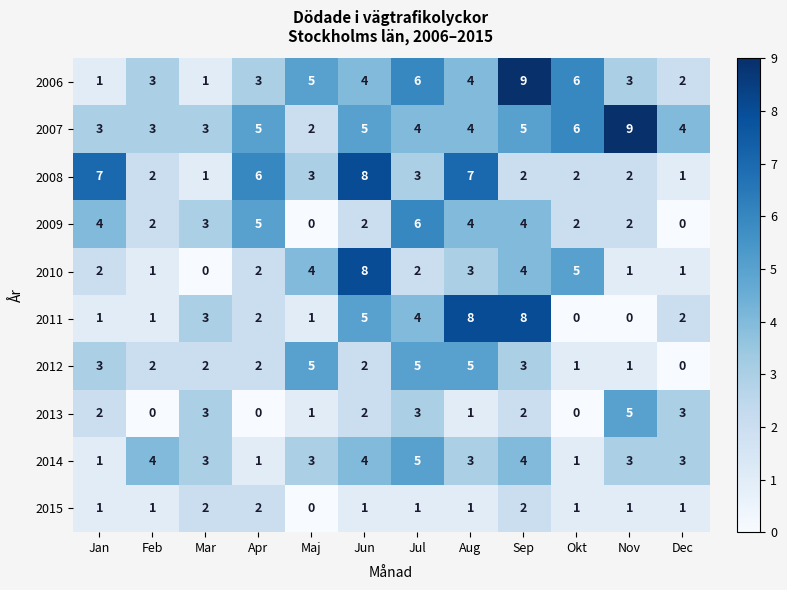

The 2006 series shows 5 at Maj. True or false?

True